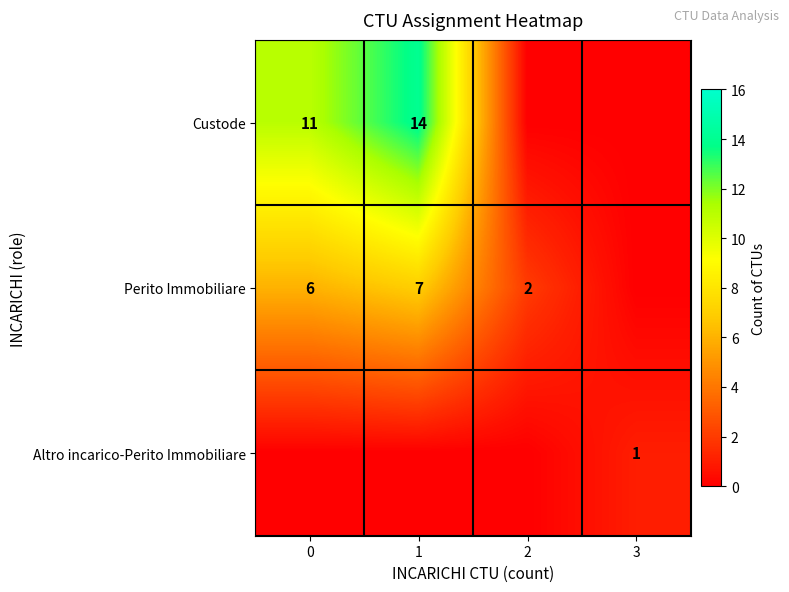

What is the sum of the Custode values at 1 and 0?

25